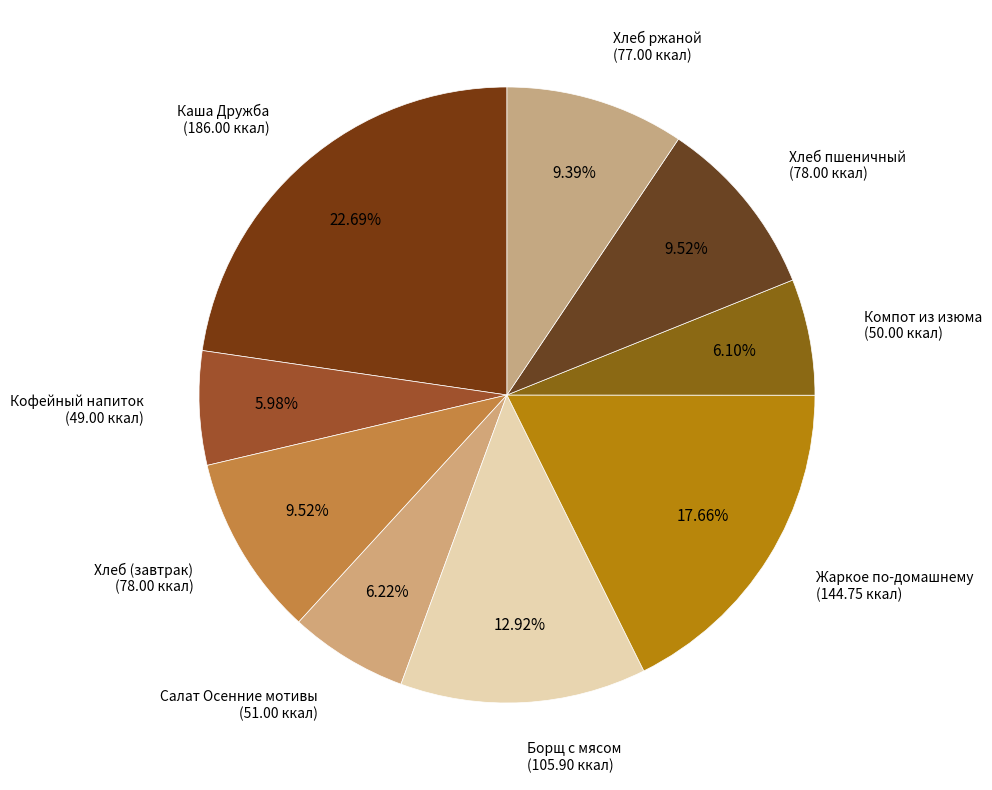

To the nearest percent, what is the difference between the Жаркое по-домашнему and Салат Осенние мотивы slice percentages?

11%